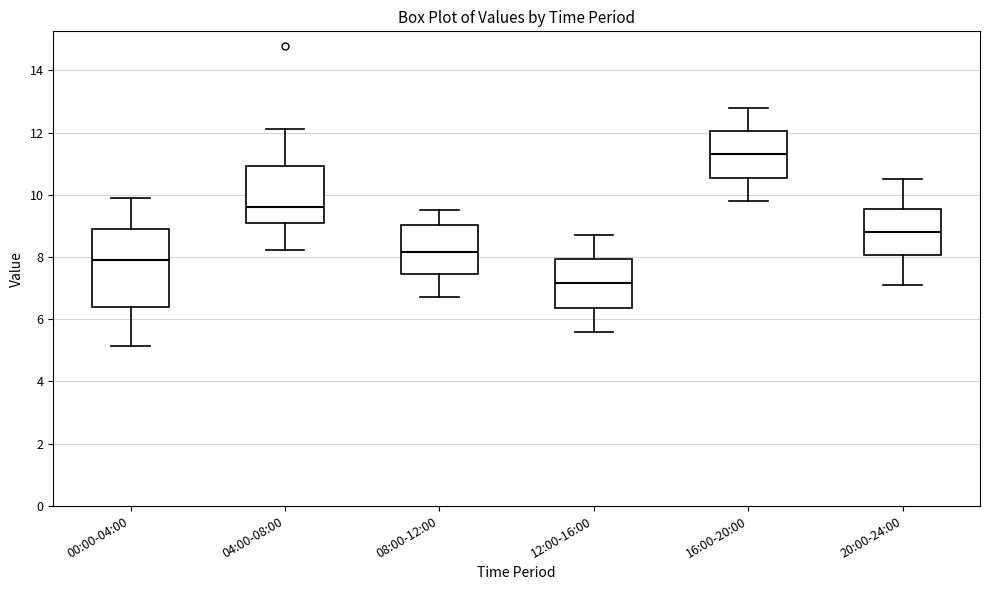

Reading left to right, transcribe this box plot: for each box, give where its median line is, the range the box spans, and where its two whiskers end, as read against the y-axis. The values are not printed on the chart, so give them approximately, as read against the axis.

00:00-04:00: median 8.0, box 6.4 to 9.0, whiskers 5.2 to 10.0
04:00-08:00: median 9.6, box 9.0 to 11.0, whiskers 8.2 to 12.2
08:00-12:00: median 8.2, box 7.4 to 9.0, whiskers 6.8 to 9.6
12:00-16:00: median 7.2, box 6.4 to 8.0, whiskers 5.6 to 8.8
16:00-20:00: median 11.4, box 10.6 to 12.0, whiskers 9.8 to 12.8
20:00-24:00: median 8.8, box 8.0 to 9.6, whiskers 7.2 to 10.6